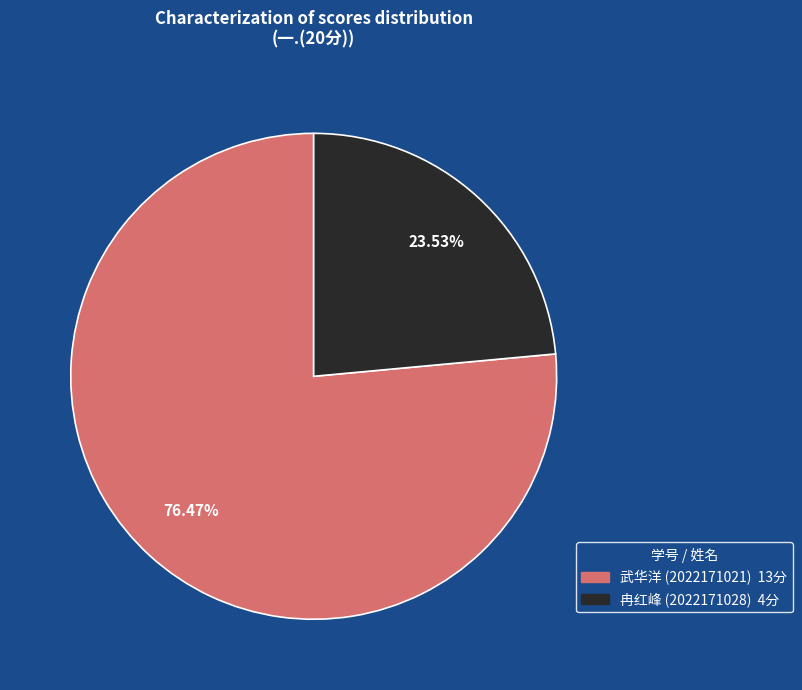

Does any single category account for the majority?

Yes